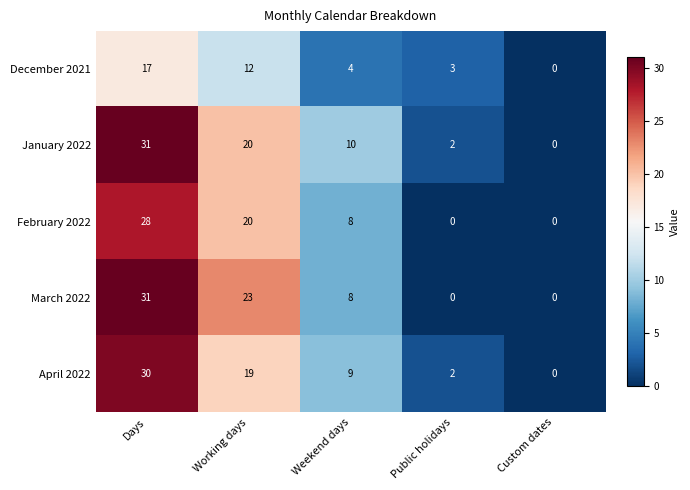

Which series has the largest total across all categories?

January 2022